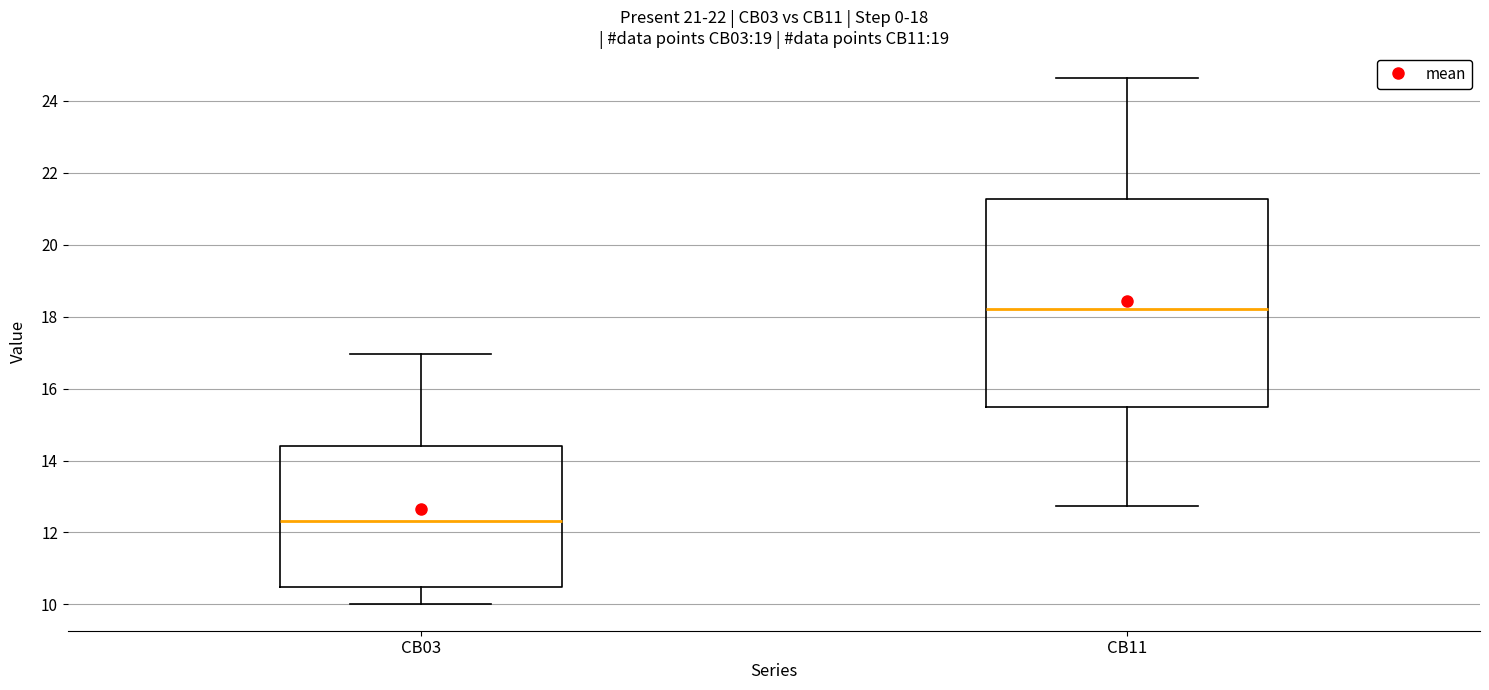

Which box has the lowest median line?

CB03